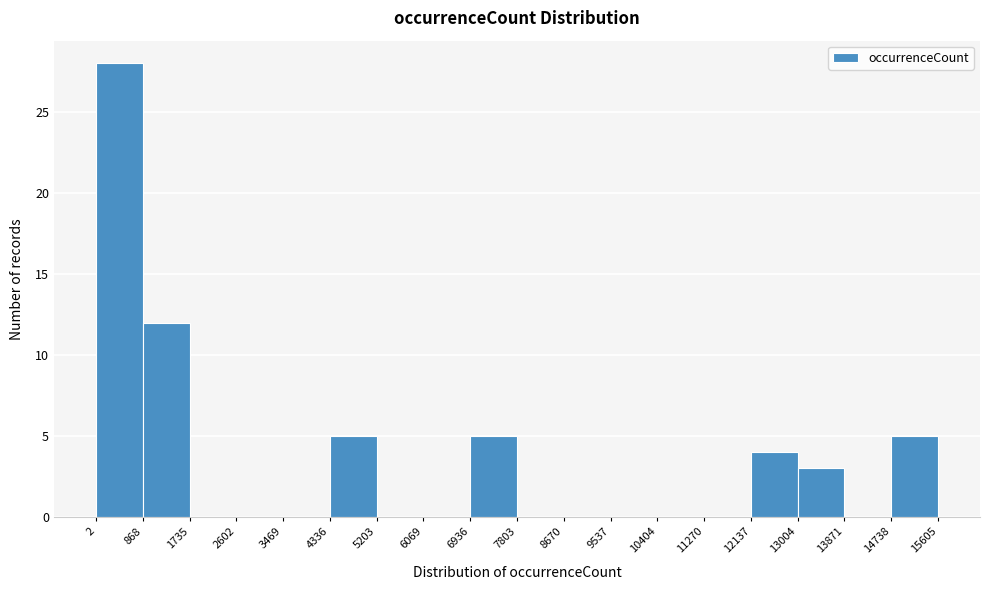

Reading left to right, transcribe this chart: for each bar, give the range it covers on the x-axis and its height. The values are not printed on the chart, so give them approximately, as read against the axis.

2 to 868: 28
868 to 1735: 12
1735 to 2602: 0
2602 to 3469: 0
3469 to 4336: 0
4336 to 5203: 5
5203 to 6069: 0
6069 to 6936: 0
6936 to 7803: 5
7803 to 8670: 0
8670 to 9537: 0
9537 to 10404: 0
10404 to 11270: 0
11270 to 12137: 0
12137 to 13004: 4
13004 to 13871: 3
13871 to 14738: 0
14738 to 15605: 5